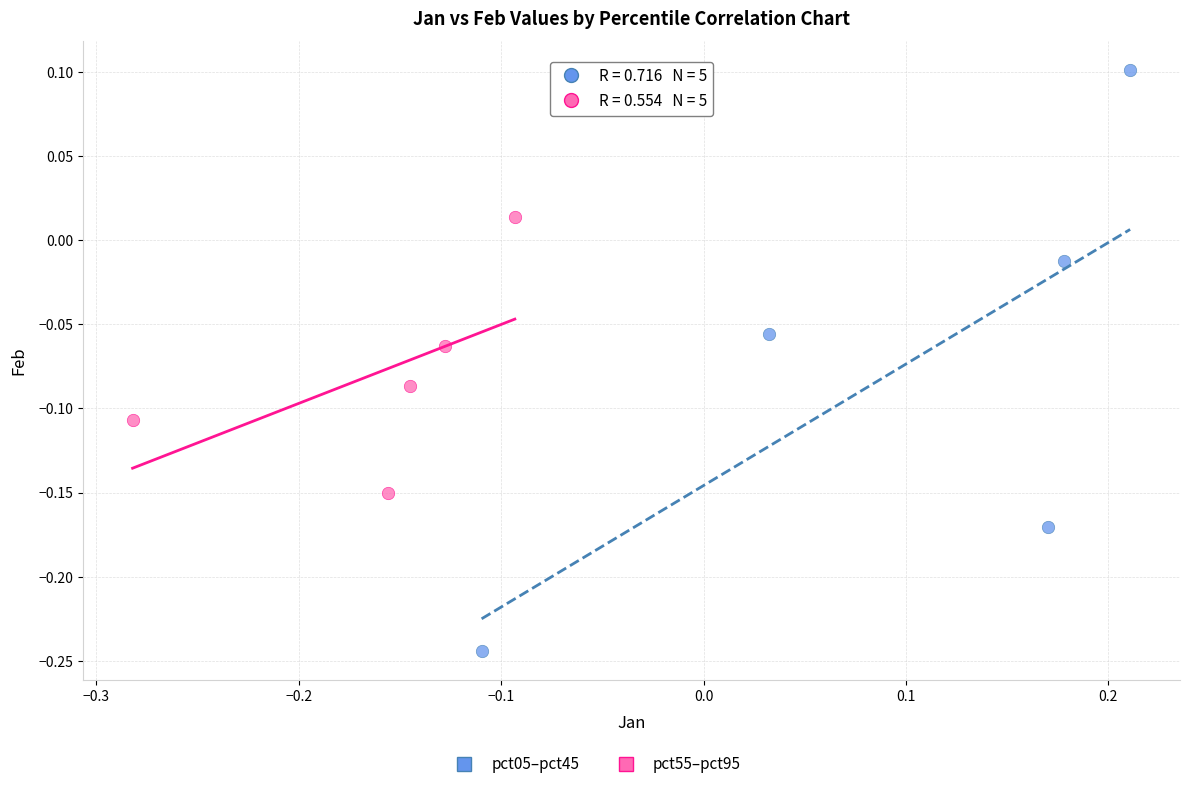

Which series reaches the maximum Y coordinate?

pct05–pct45